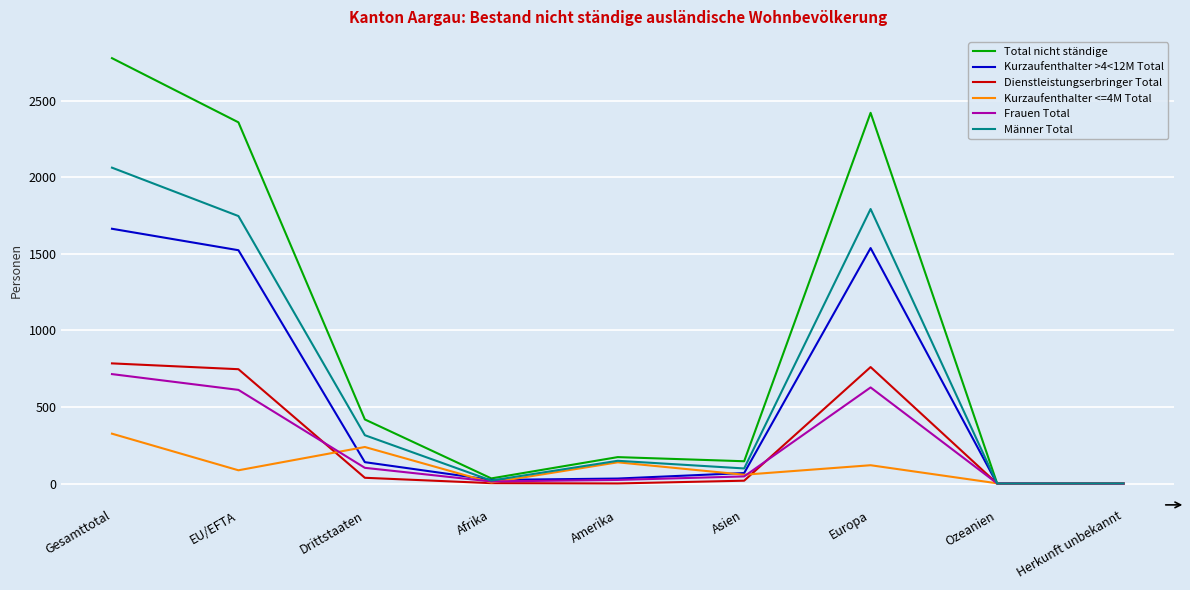

At EU/EFTA, list the series in order from largest to smallest.

Total nicht ständige, Männer Total, Kurzaufenthalter >4<12M Total, Dienstleistungserbringer Total, Frauen Total, Kurzaufenthalter <=4M Total